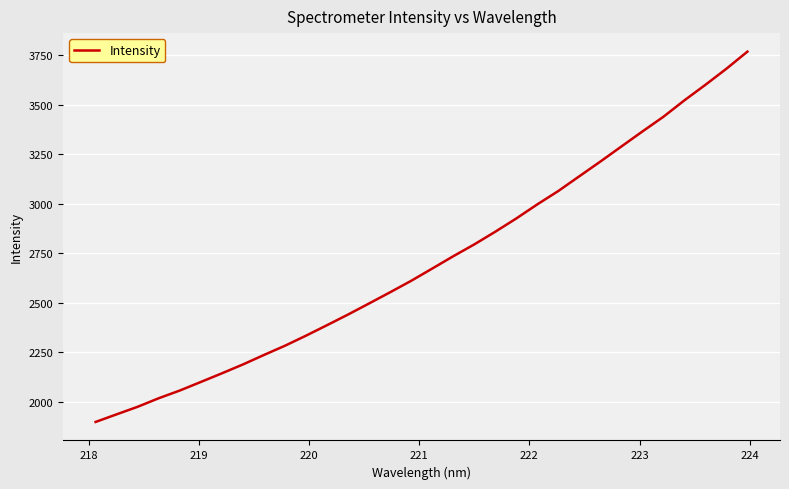

What is the difference between the maximum and minimum values?

1871.8